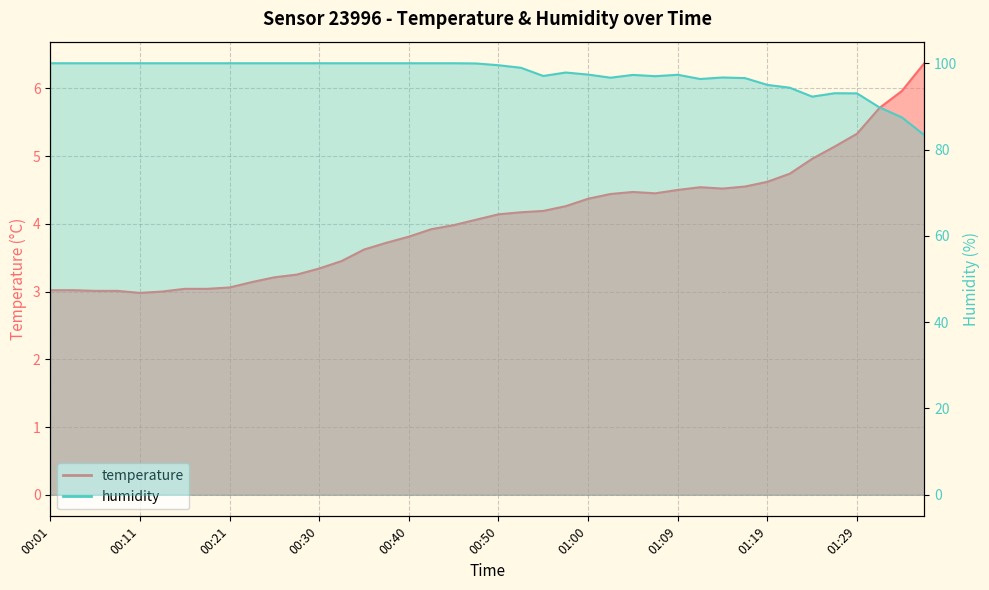

True or false: humidity and temperature cross at least once.

False